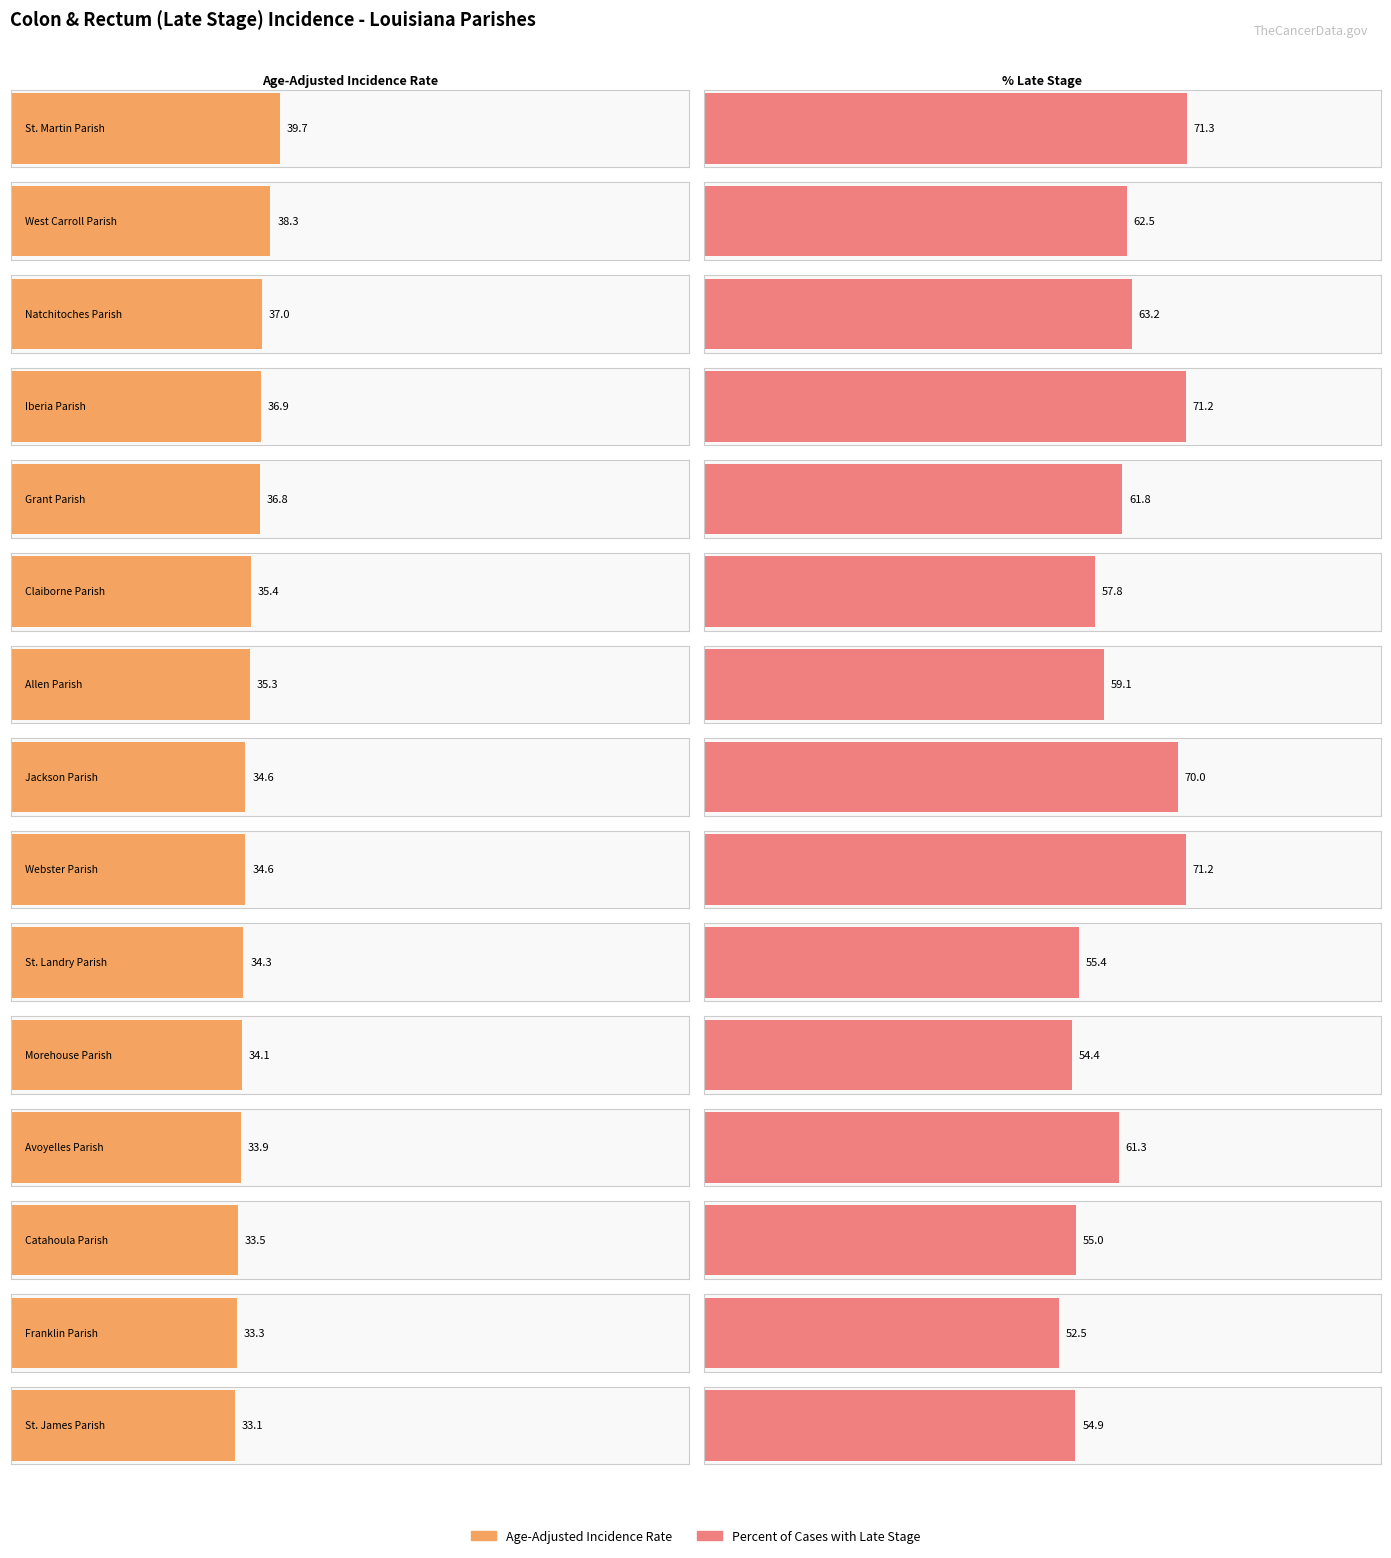

At which label does Percent of Cases with Late Stage reach its peak?

St. Martin Parish